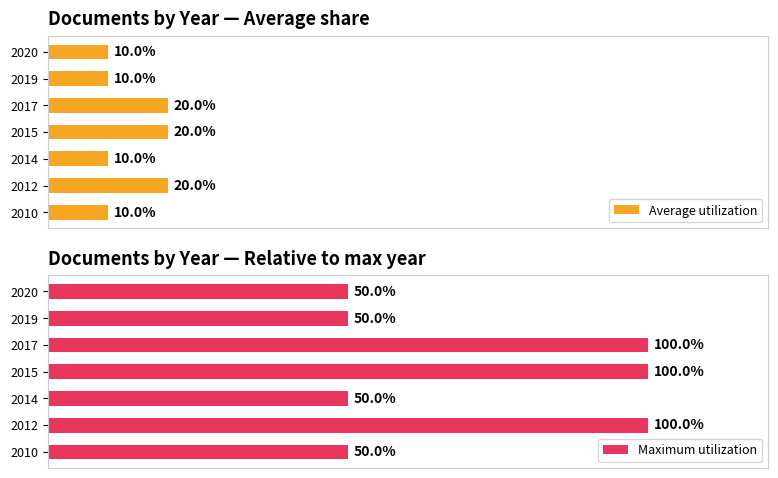

Does the chart contain any negative values?

No